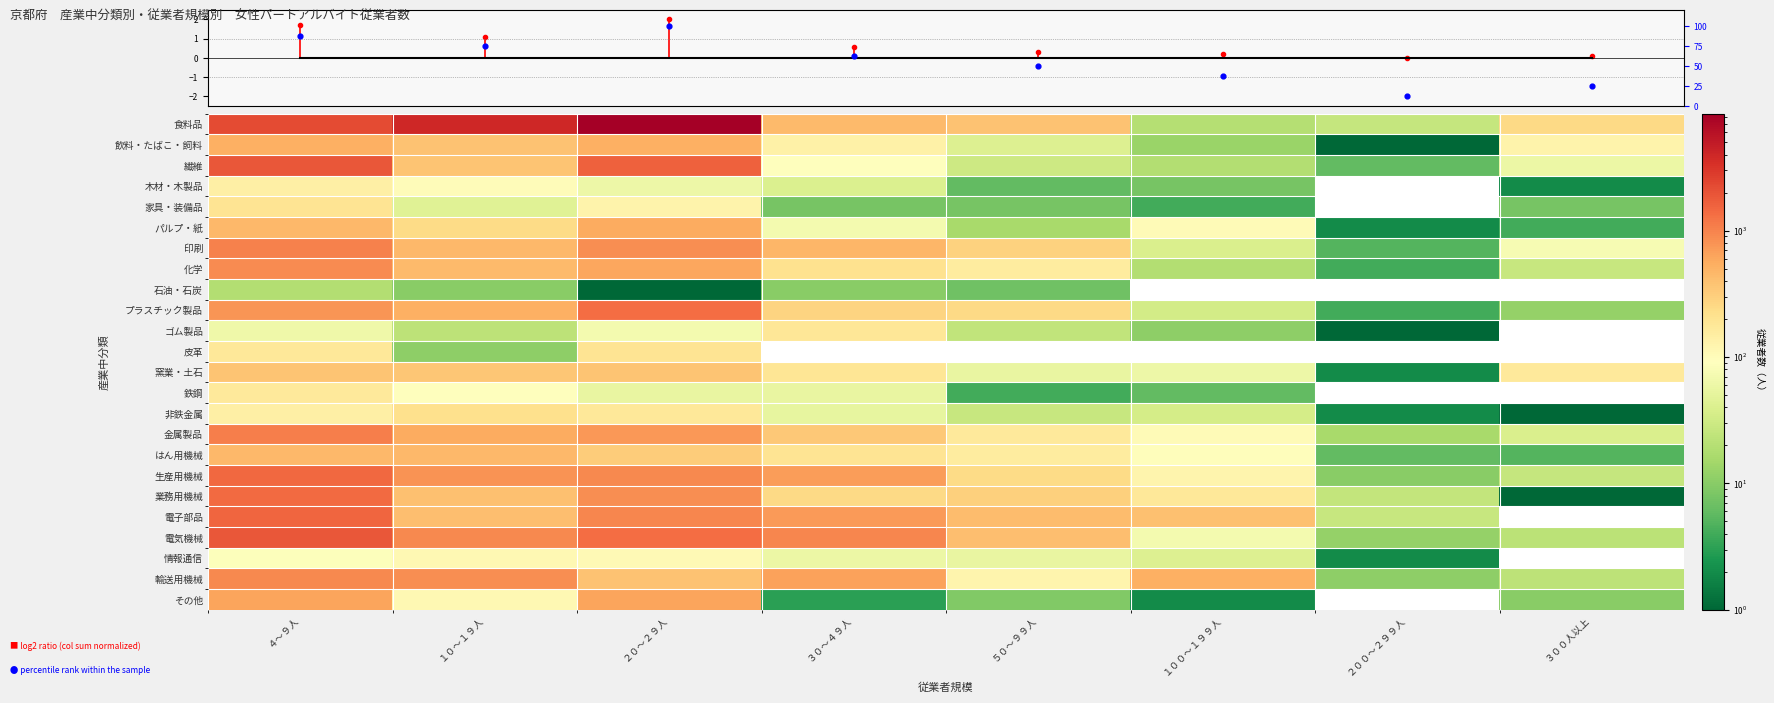

How many distinct data groups are displayed?

25